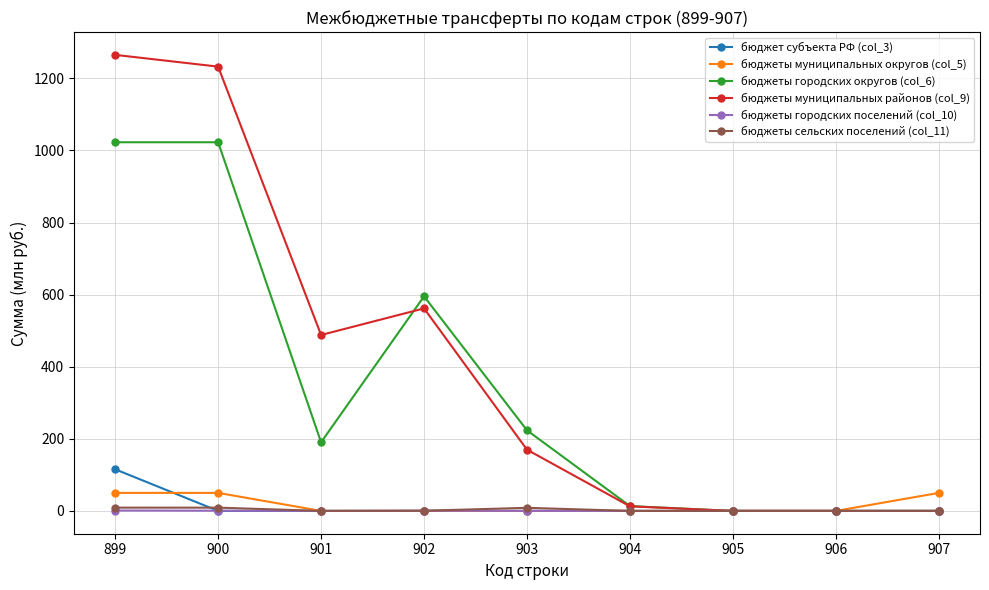

Which label corresponds to the largest value in the chart?

899